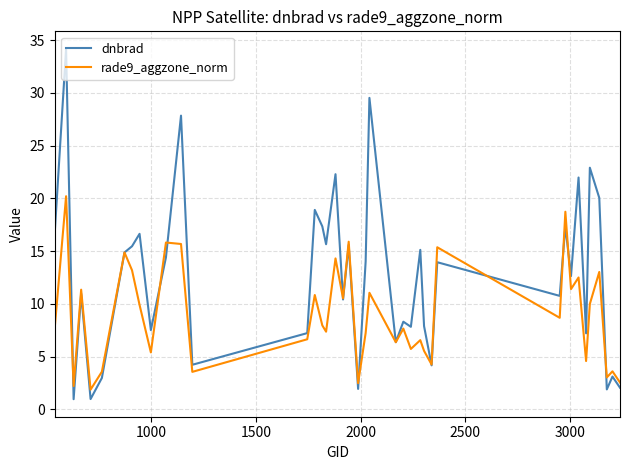

List the series in order of their overall mean, lowest first.

rade9_aggzone_norm, dnbrad